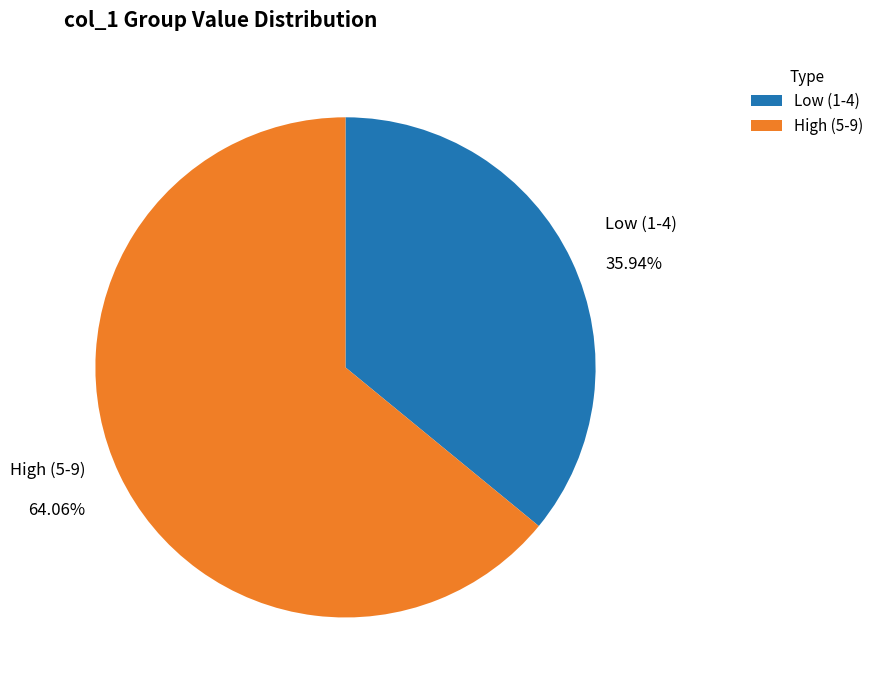

Is there a majority slice in this chart?

Yes